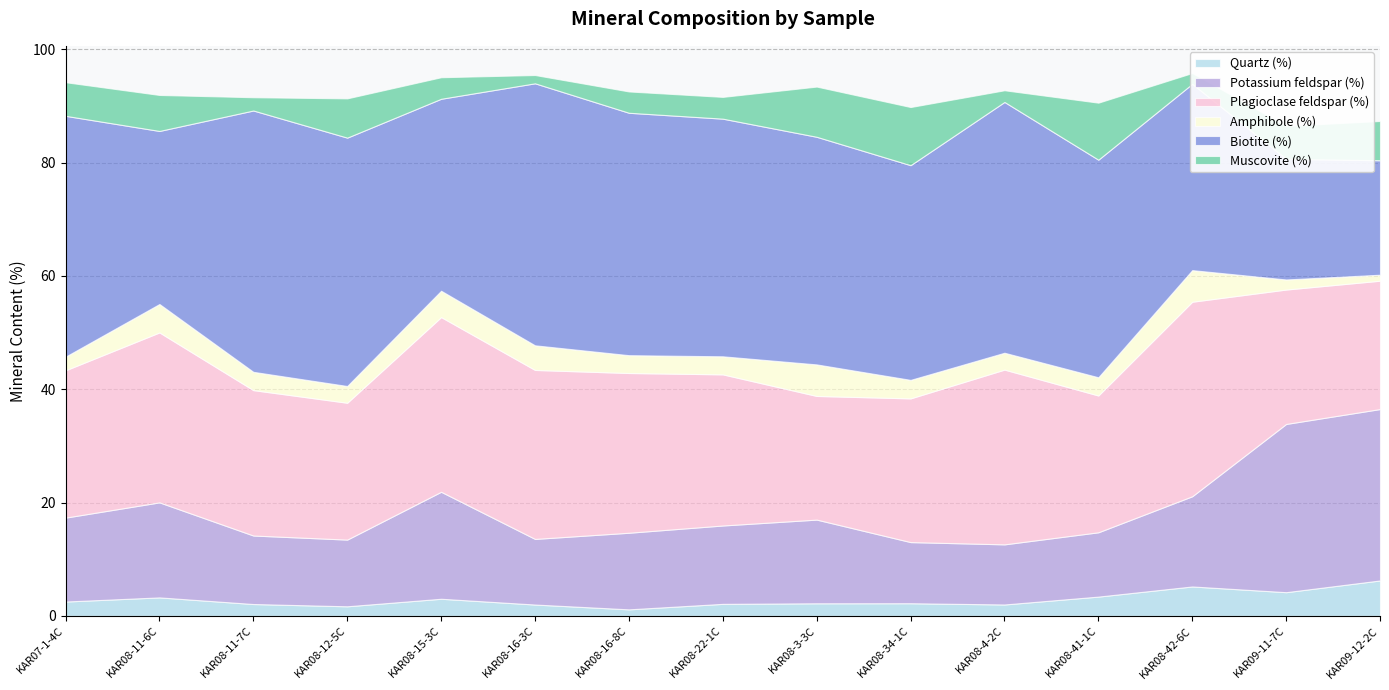

True or false: Muscovite (%) and Biotite (%) intersect in this chart.

False